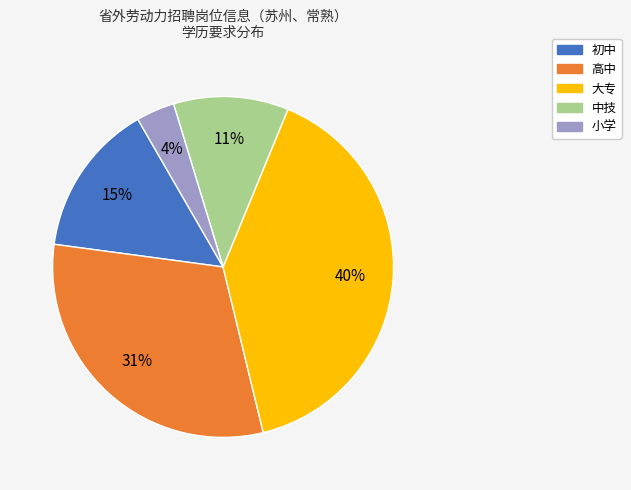

To the nearest percent, what portion does 小学 represent?

4%